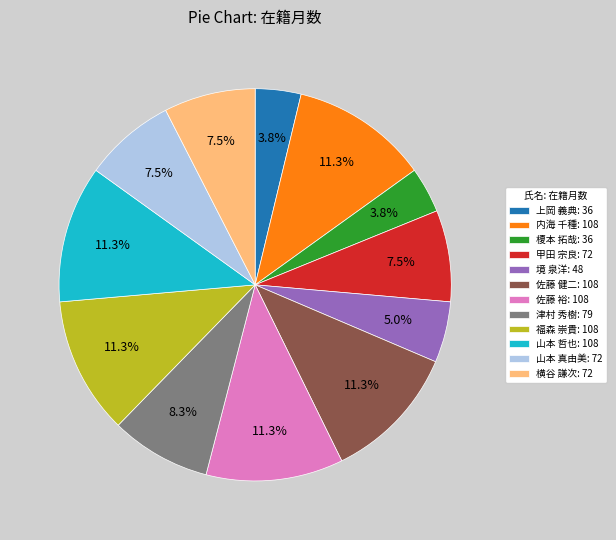

What is the ratio of the value at 上岡 義典: 36 to the value at 佐藤 裕: 108?

0.3